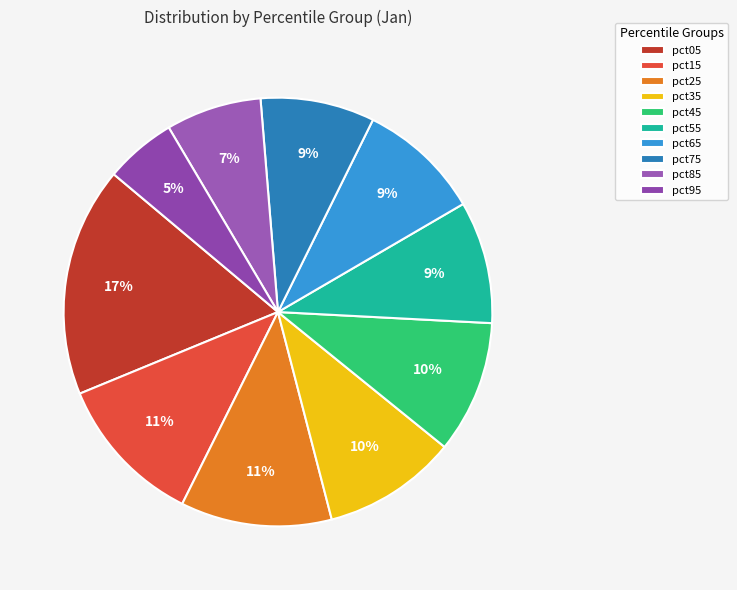

Count the number of slices in the pie.

10